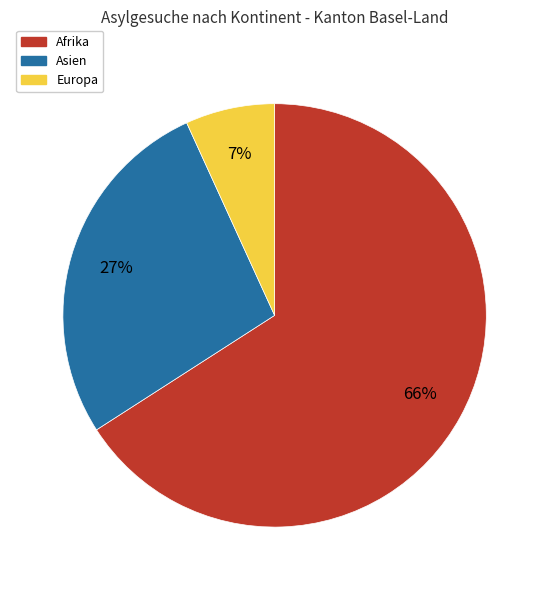

Is Afrika the majority of the pie?

Yes